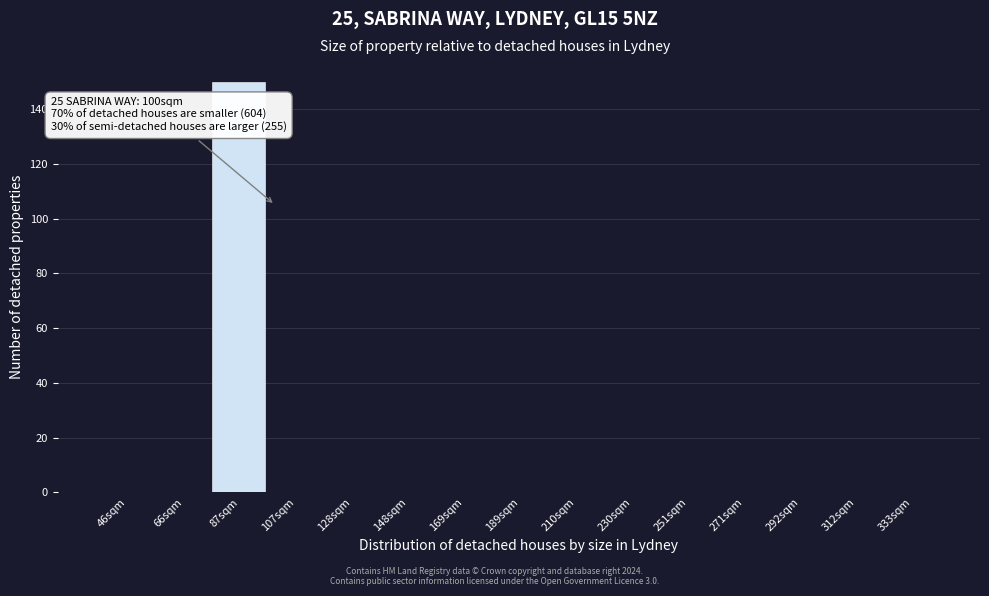

Reading left to right, transcribe all the data shown in this chart.

46sqm=0	66sqm=0	87sqm=150	107sqm=0	128sqm=0	148sqm=0	169sqm=0	189sqm=0	210sqm=0	230sqm=0	251sqm=0	271sqm=0	292sqm=0	312sqm=0	333sqm=0